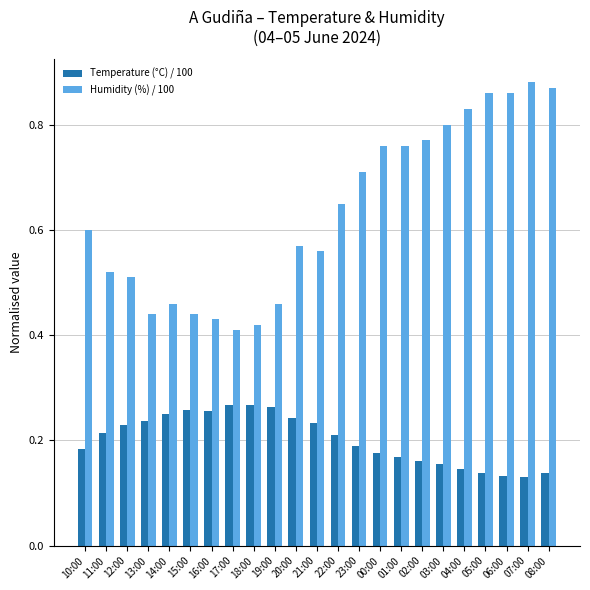

What is the sum of the Humidity (%) / 100 values at 14:00 and 05:00?

1.3